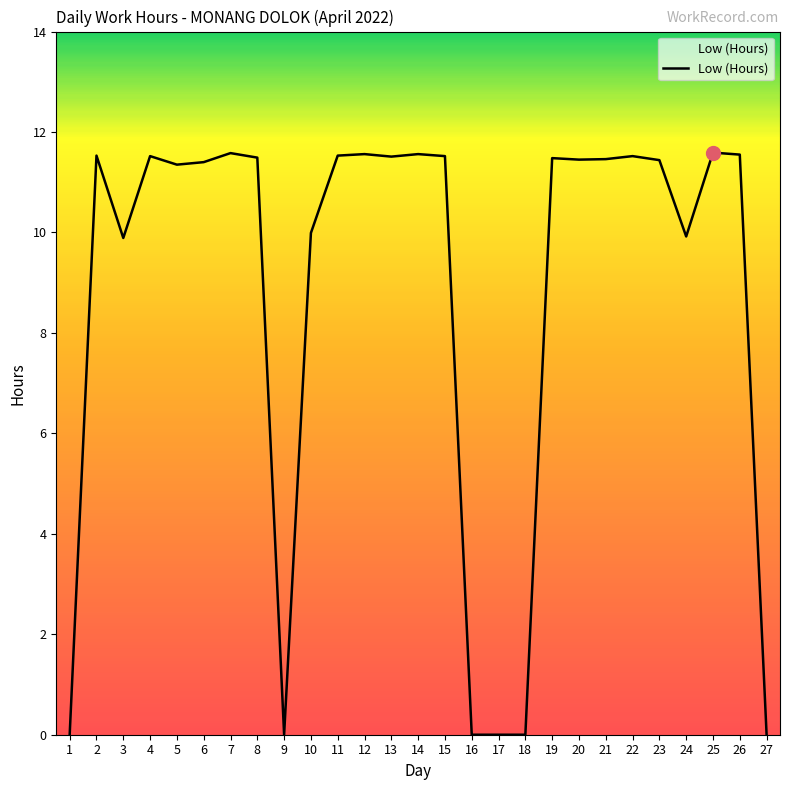

Between 16 and 6, which is larger?

6